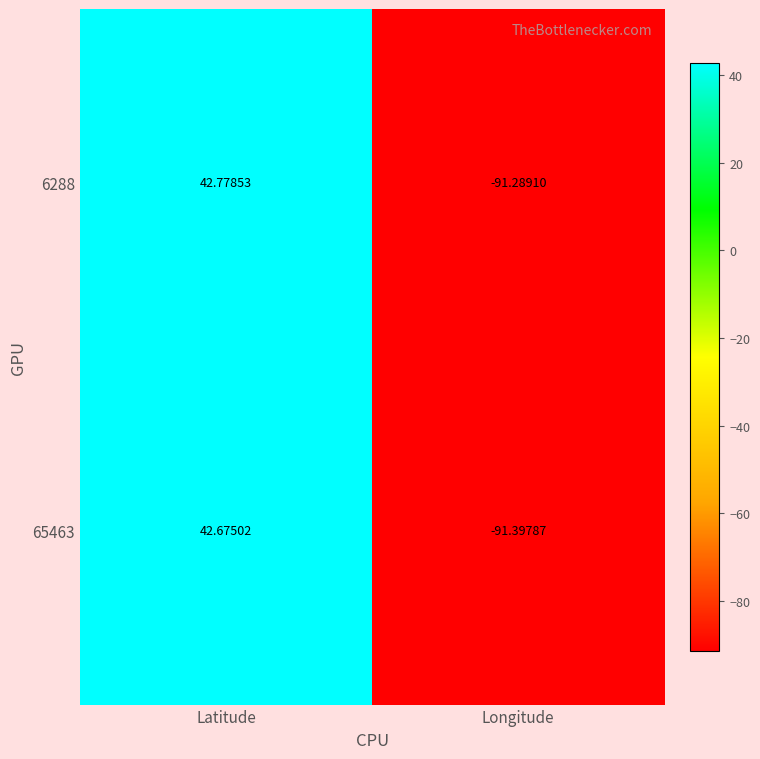

At which label is 65463 closest to -24?

Latitude